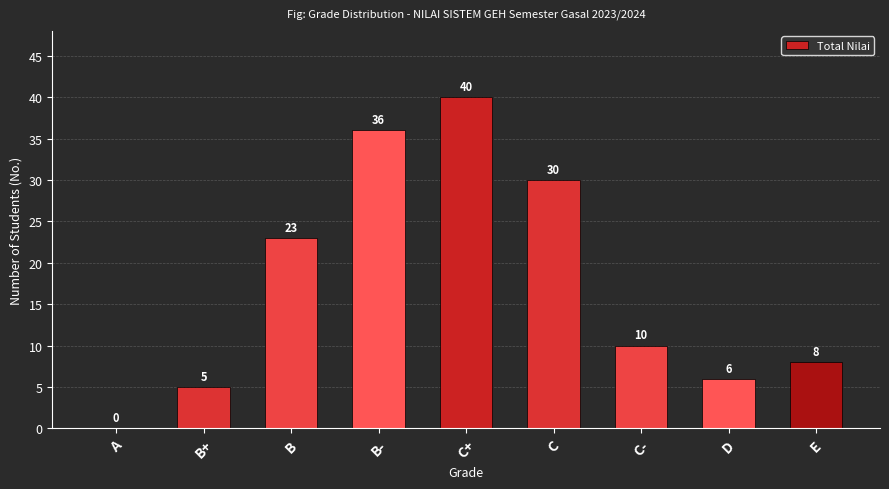

What is the sum of all values?

158